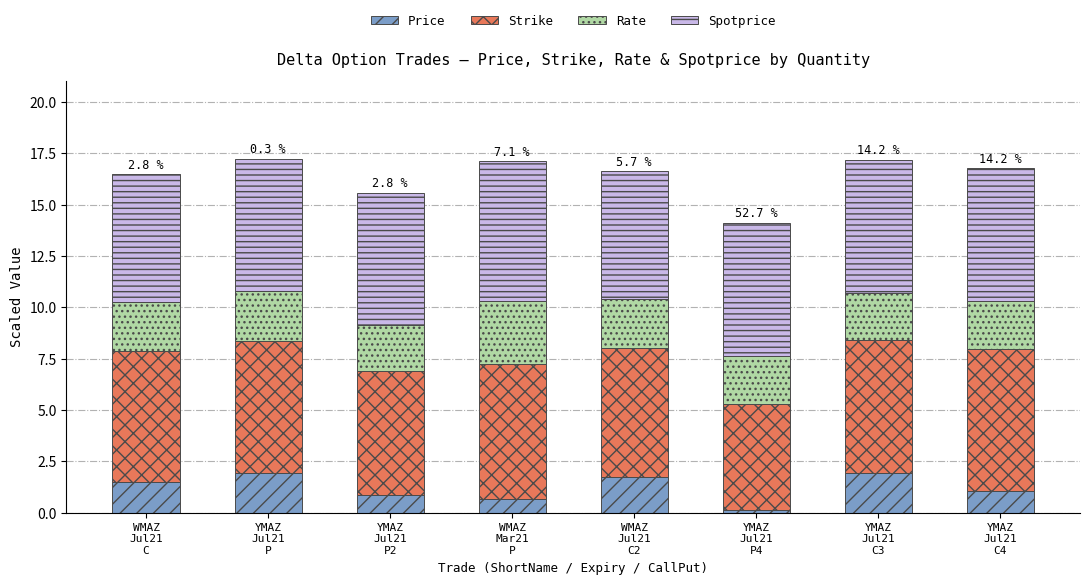

What is the highest value of the Price series?

1.9